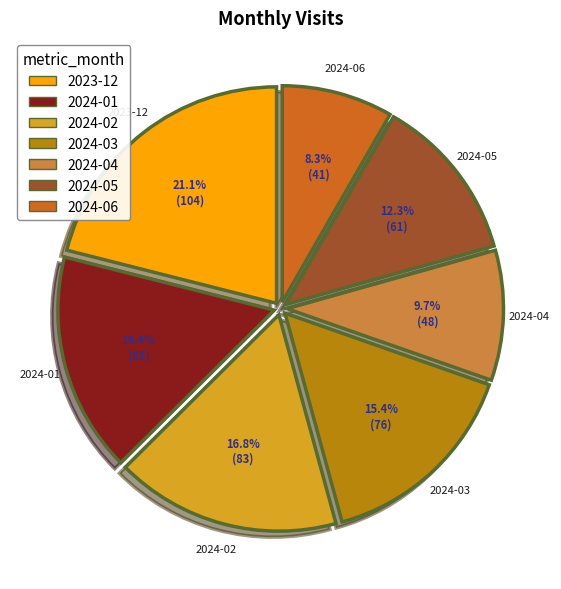

How many slices are in this pie chart?

7